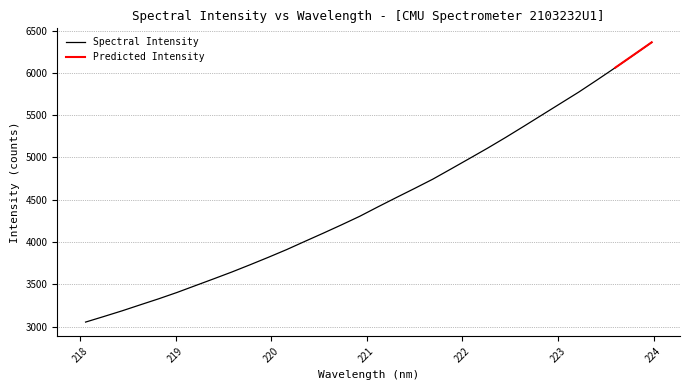

At which label does the data first exceed 4416?

221.1174